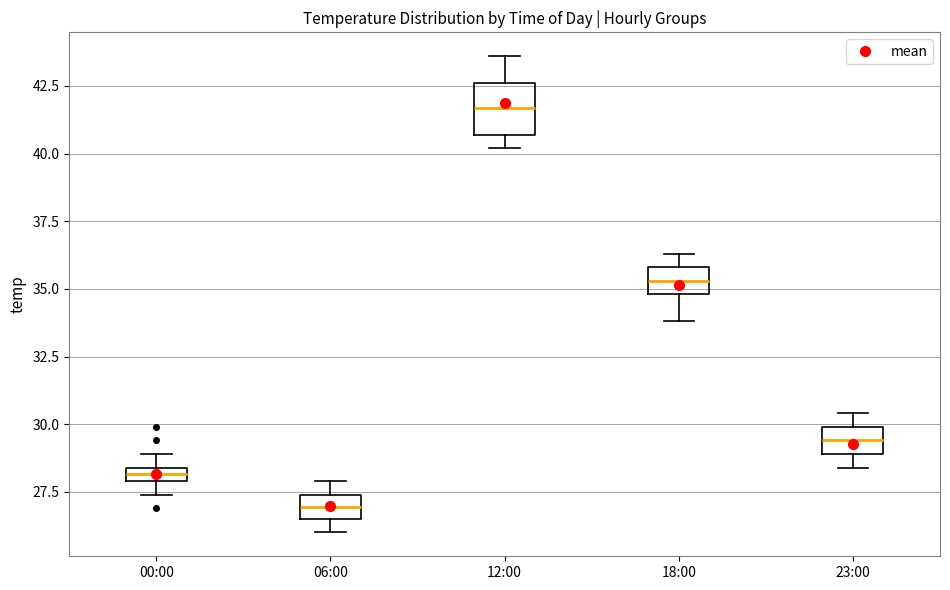

Which box has the lowest median line?

06:00